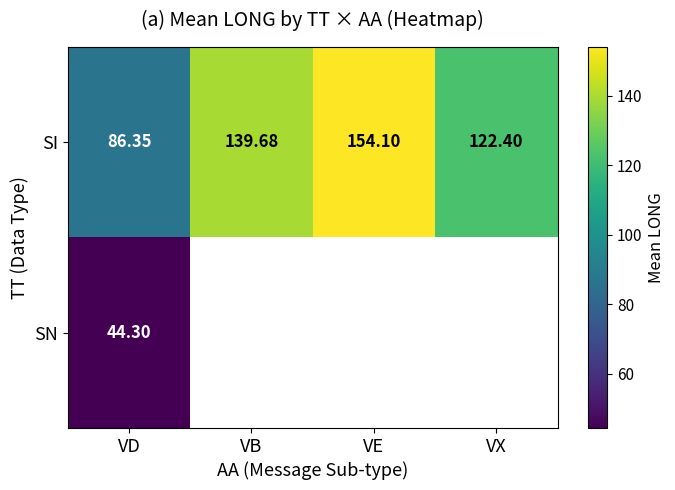

At which label is SI closest to 120?

VX